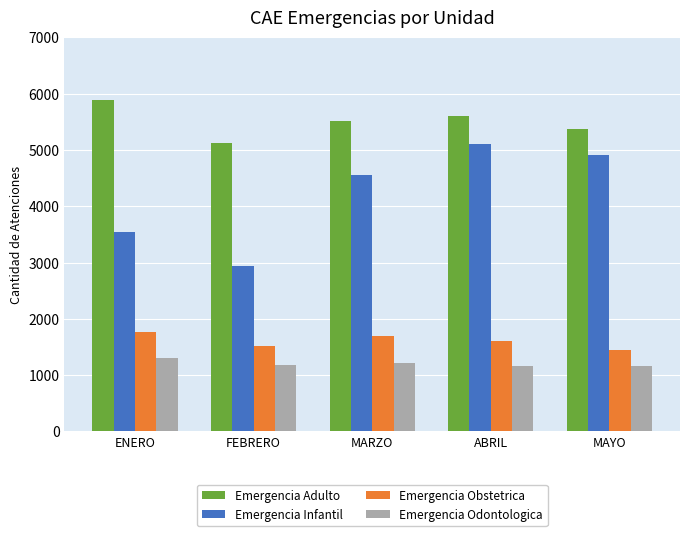

Is it true that Emergencia Obstetrica equals 1511 at FEBRERO?

True